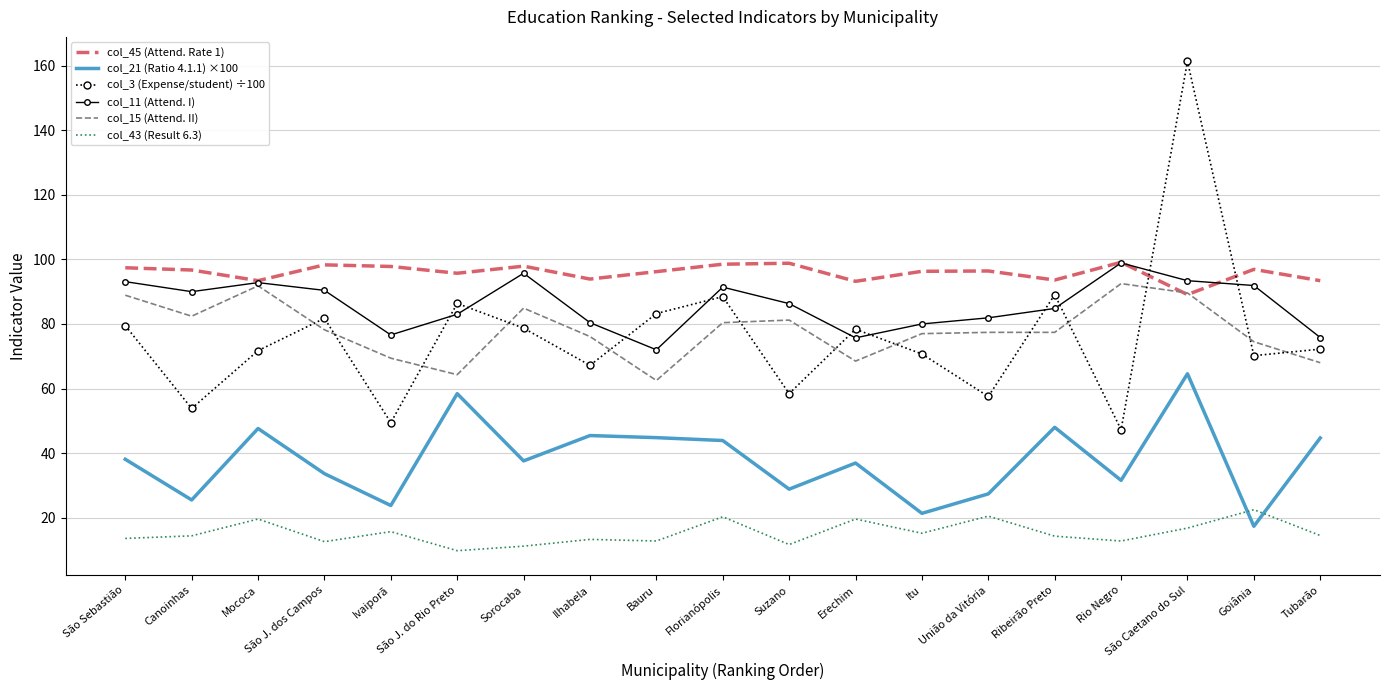

True or false: col_15 (Attend. II) has a value of 78.2 at São J. dos Campos.

True